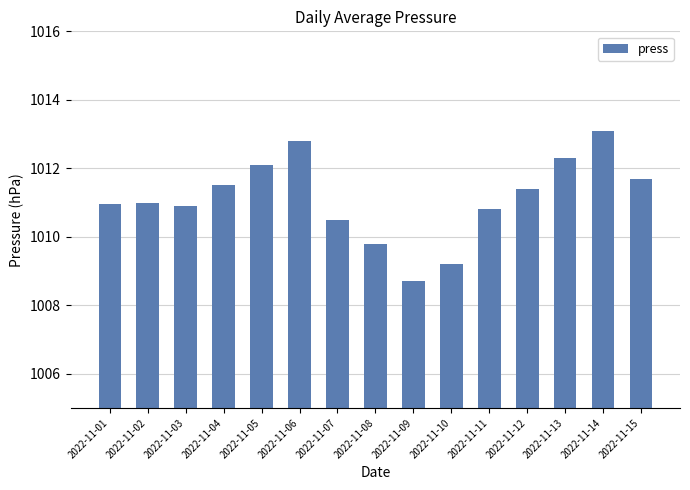

What is the average value?

1011.1